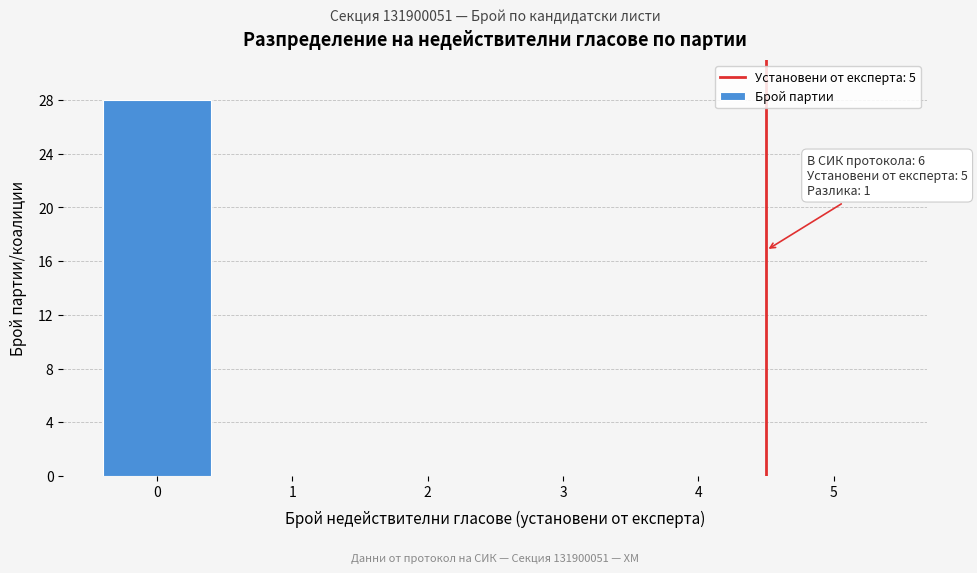

Reading left to right, transcribe all the data shown in this chart.

0=28	1=0	2=0	3=0	4=0	5=0